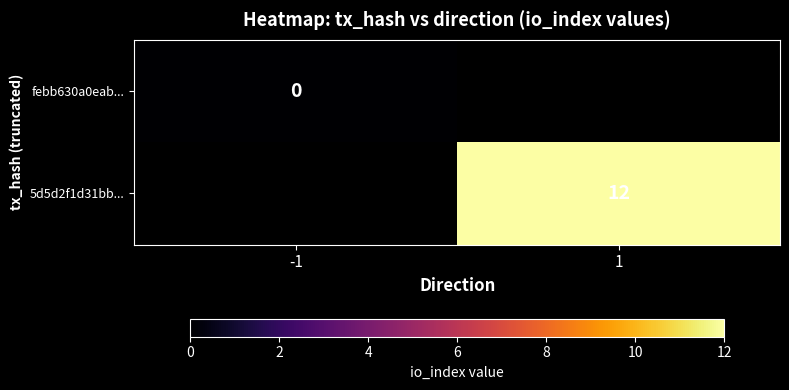

Which has a higher value, -1 or 1?

1